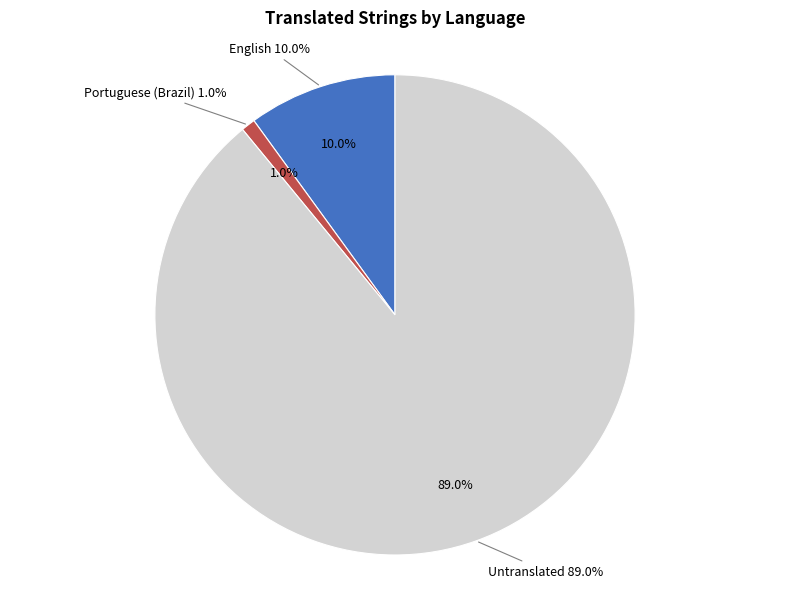

Is it true that Ukrainian is 0% of the pie?

True